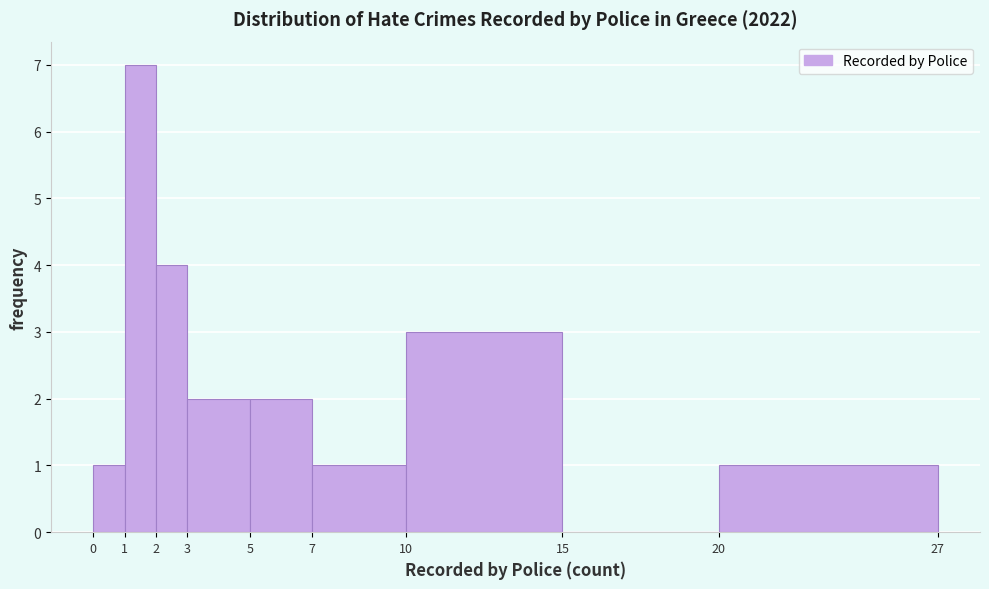

Reading left to right, transcribe this chart: for each bar, give the range it covers on the x-axis and its height. The values are not printed on the chart, so give them approximately, as read against the axis.

0 to 1: 1
1 to 2: 7
2 to 3: 4
3 to 5: 2
5 to 7: 2
7 to 10: 1
10 to 15: 3
15 to 20: 0
20 to 27: 1